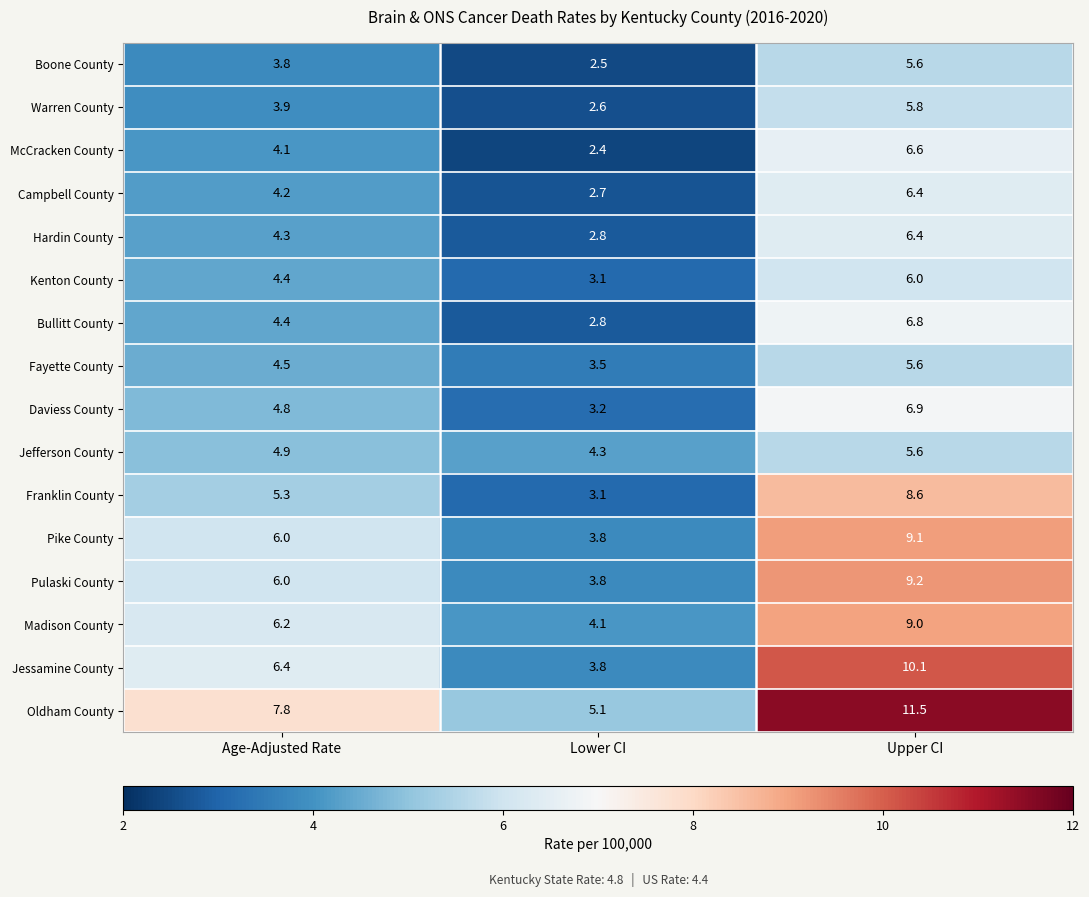

The Pulaski County series shows 6.0 at Age-Adjusted Rate. True or false?

True